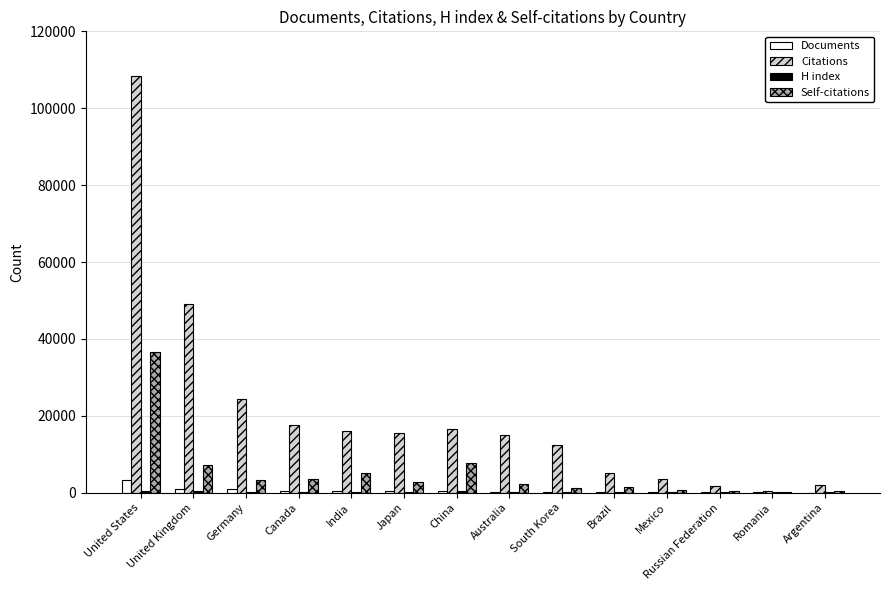

The Citations series shows 14892 at Australia. True or false?

True